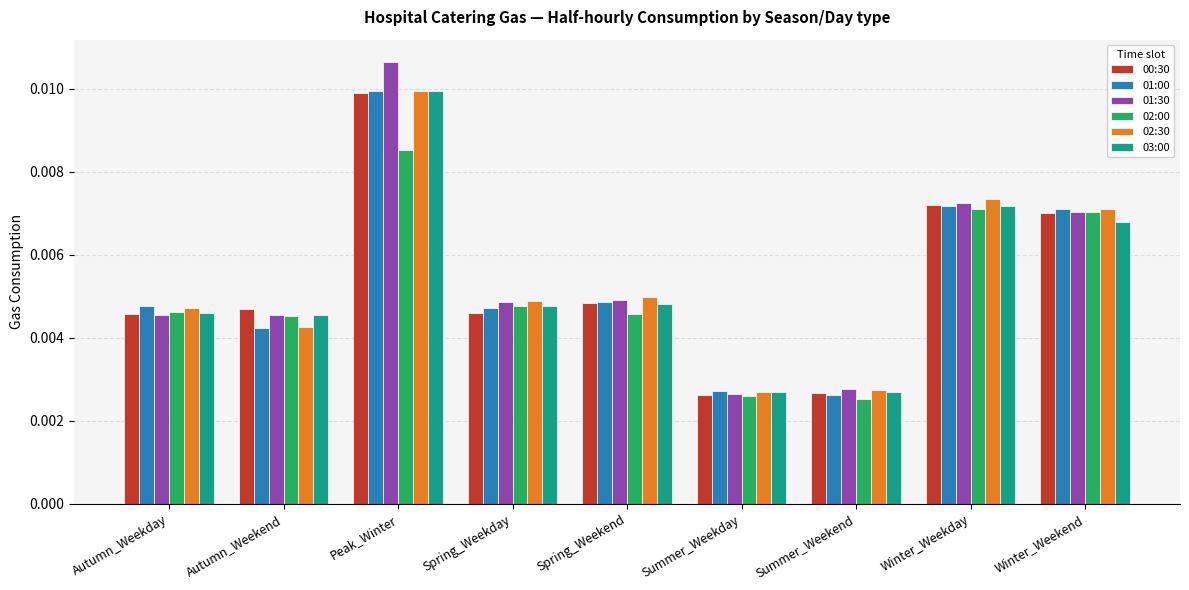

Does the chart contain stacked bars?

No